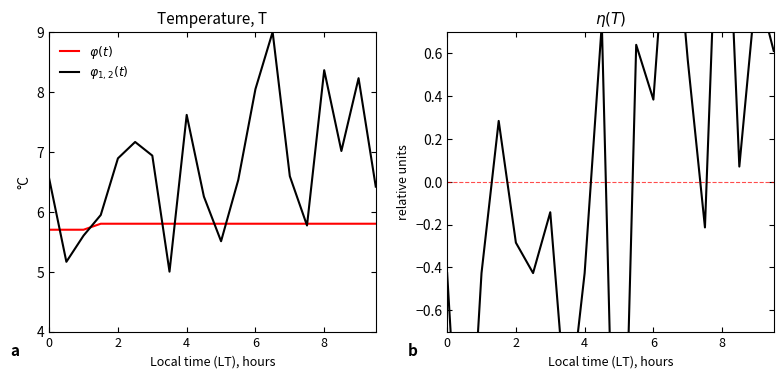

Is this an area chart (filled region under the line)?

No